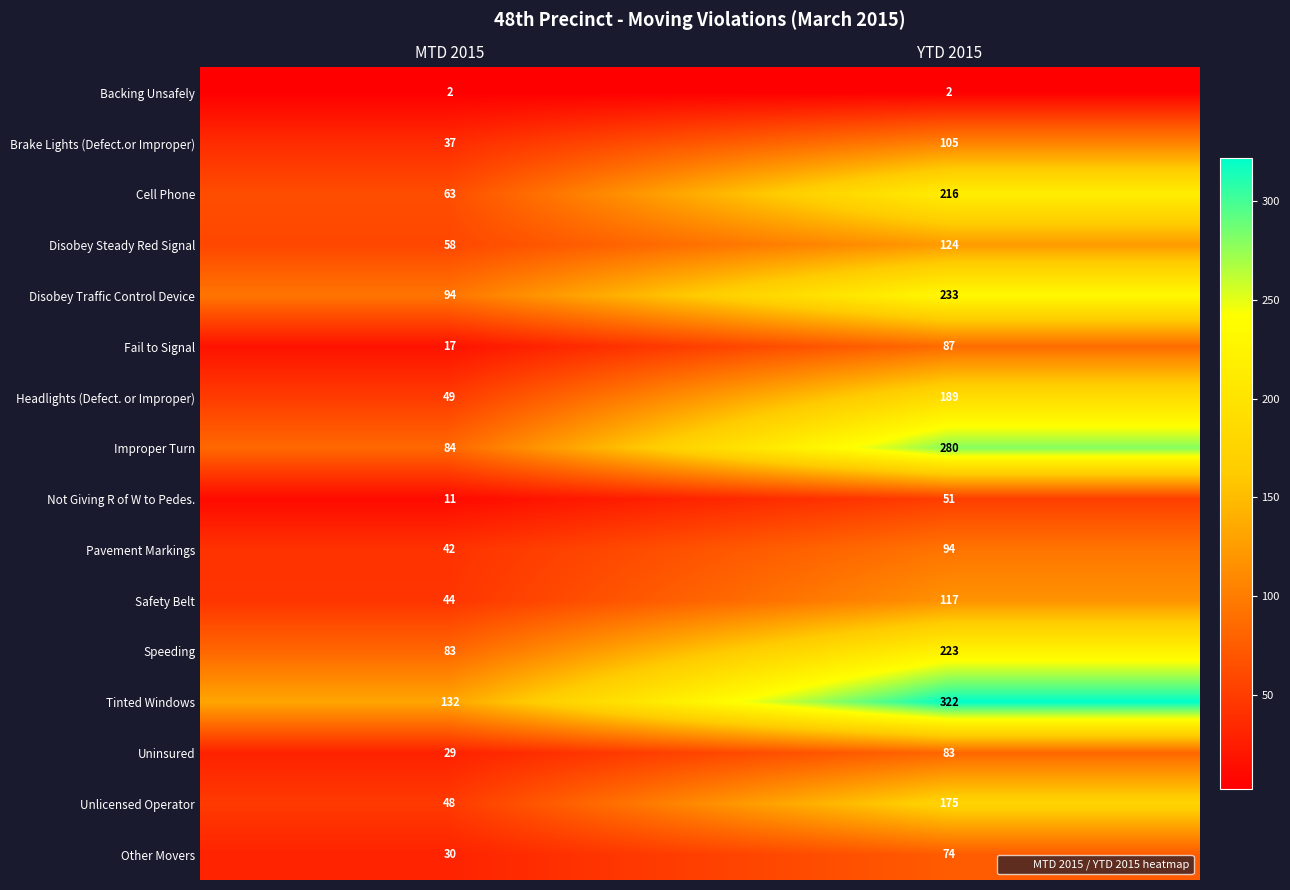

The value of Backing Unsafely at YTD 2015 is 2. True or false?

True